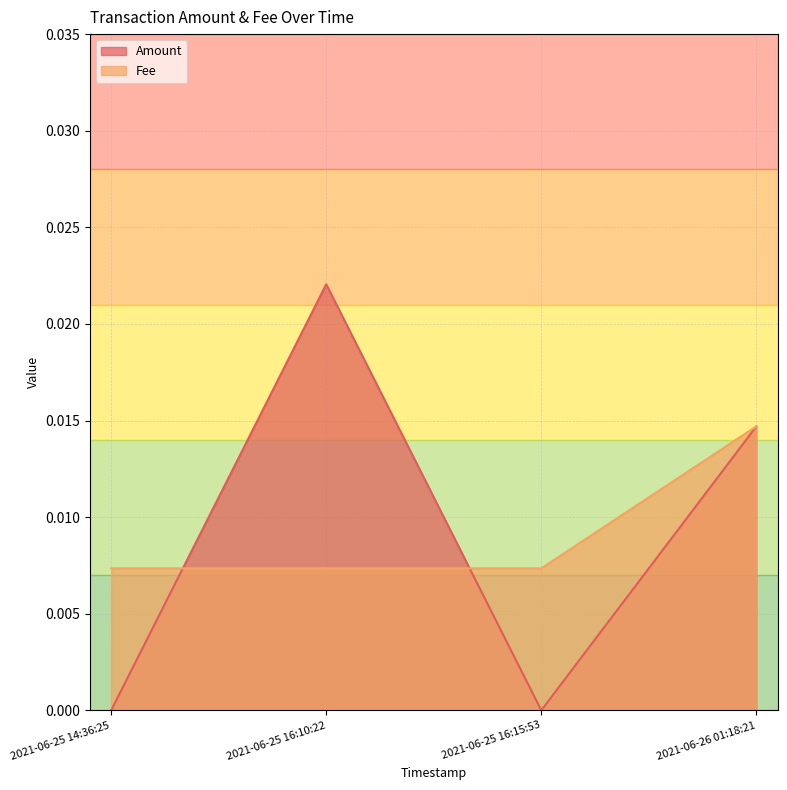

The value of Fee at 2021-06-26 01:18:21 is 0.0. True or false?

False